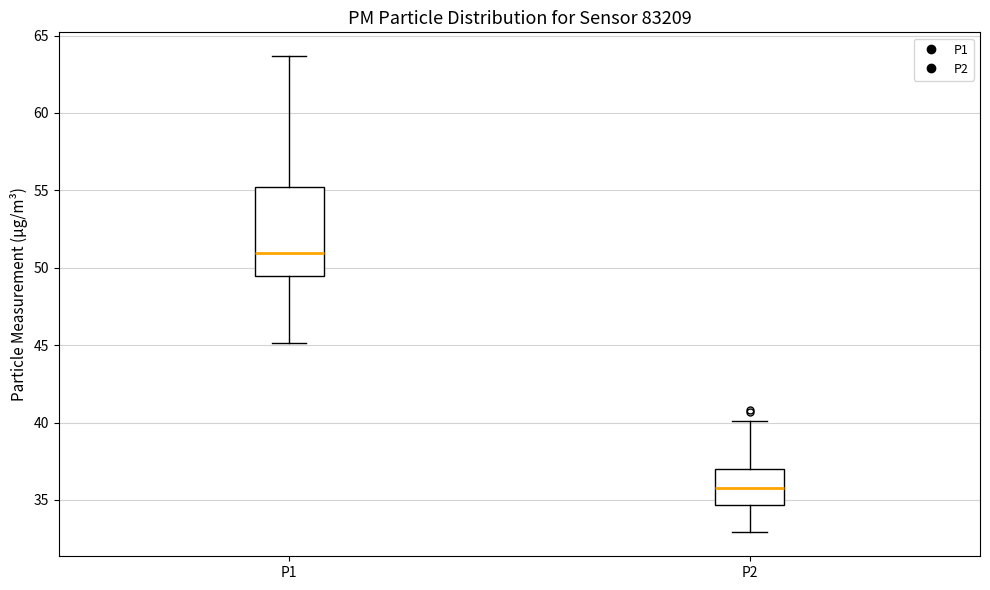

Which box is the tallest, from its lower edge to its upper edge?

P1